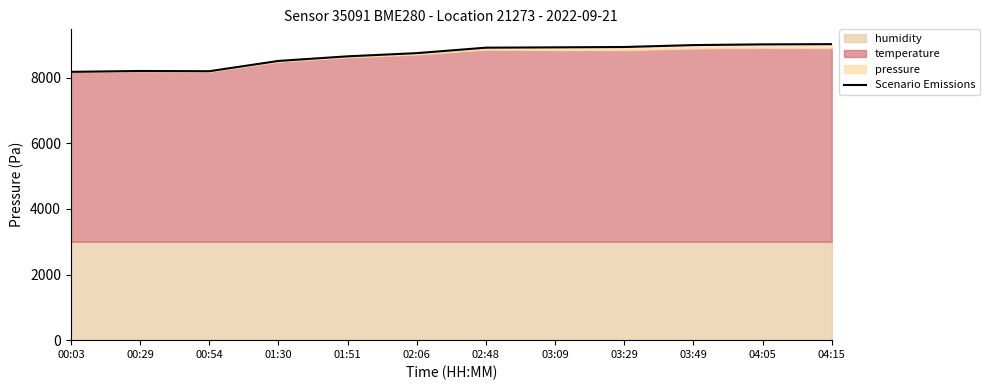

Reading left to right, what are all the values shown in this chart?

8175.9	8201.9	8194.4	8507.9	8648.2	8745.3	8911.9	8921.8	8932.4	8990.6	9012.5	9019.9